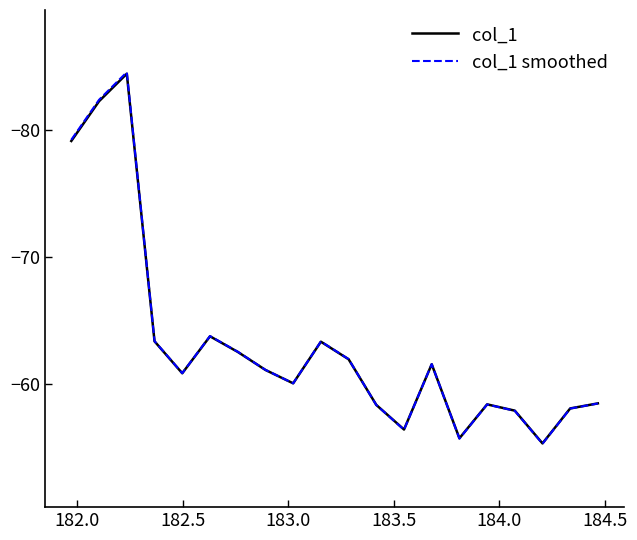

What is the minimum value shown in the chart?

-84.5